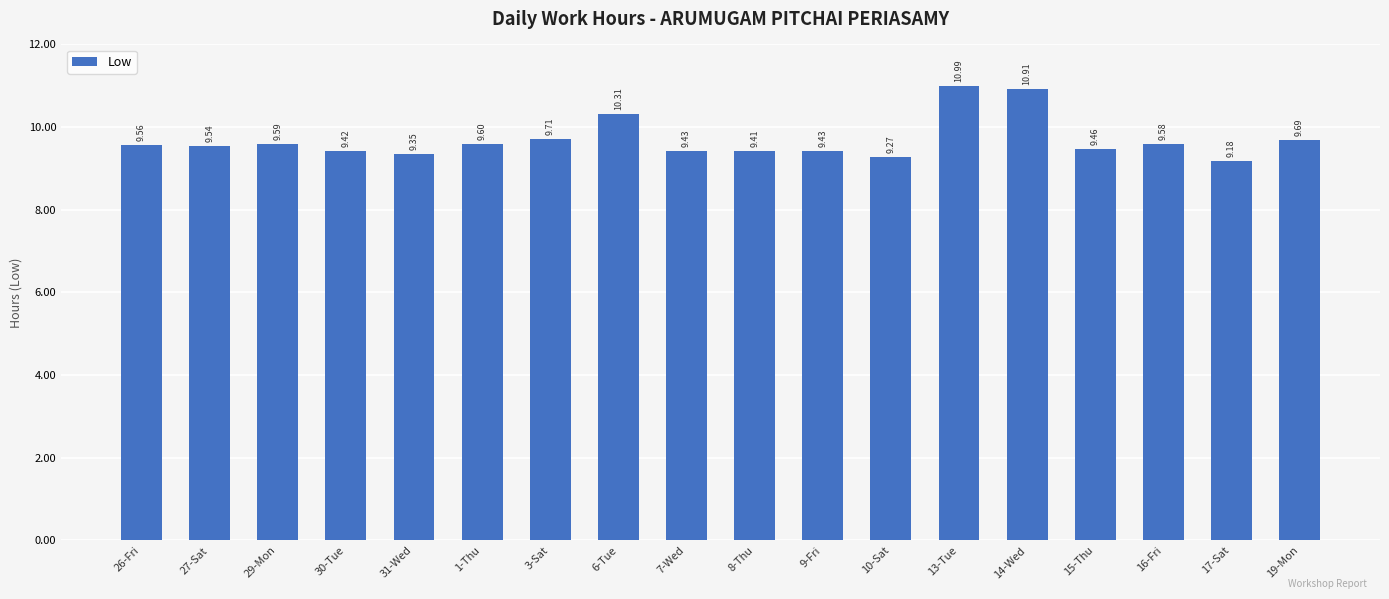

What is the sum of all values?

174.4